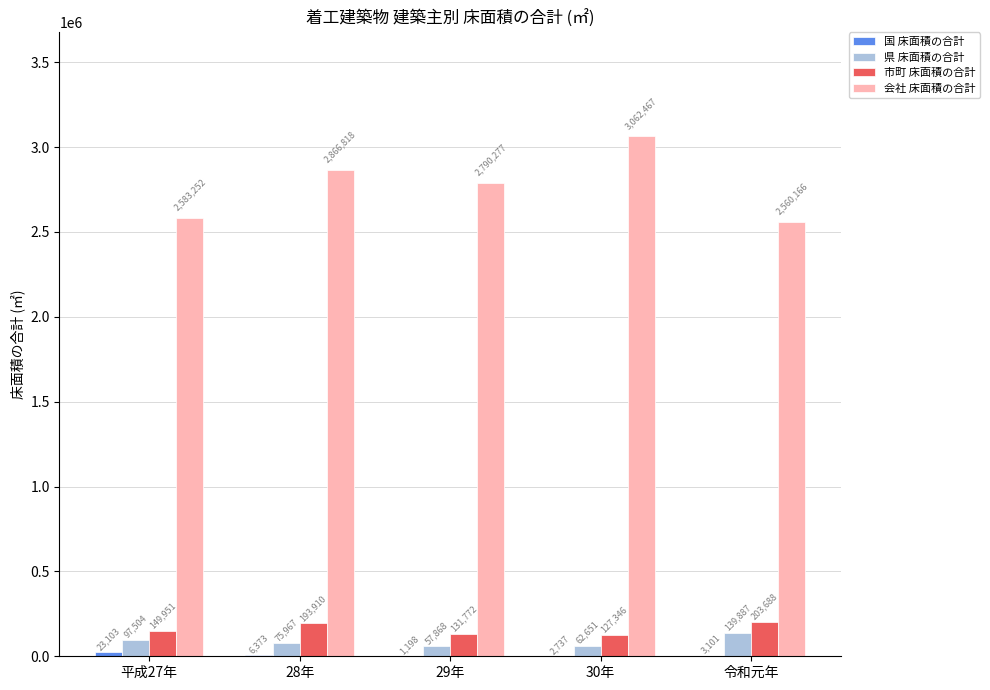

Read the 会社 床面積の合計 value at 30年, to the nearest 10.

3062470